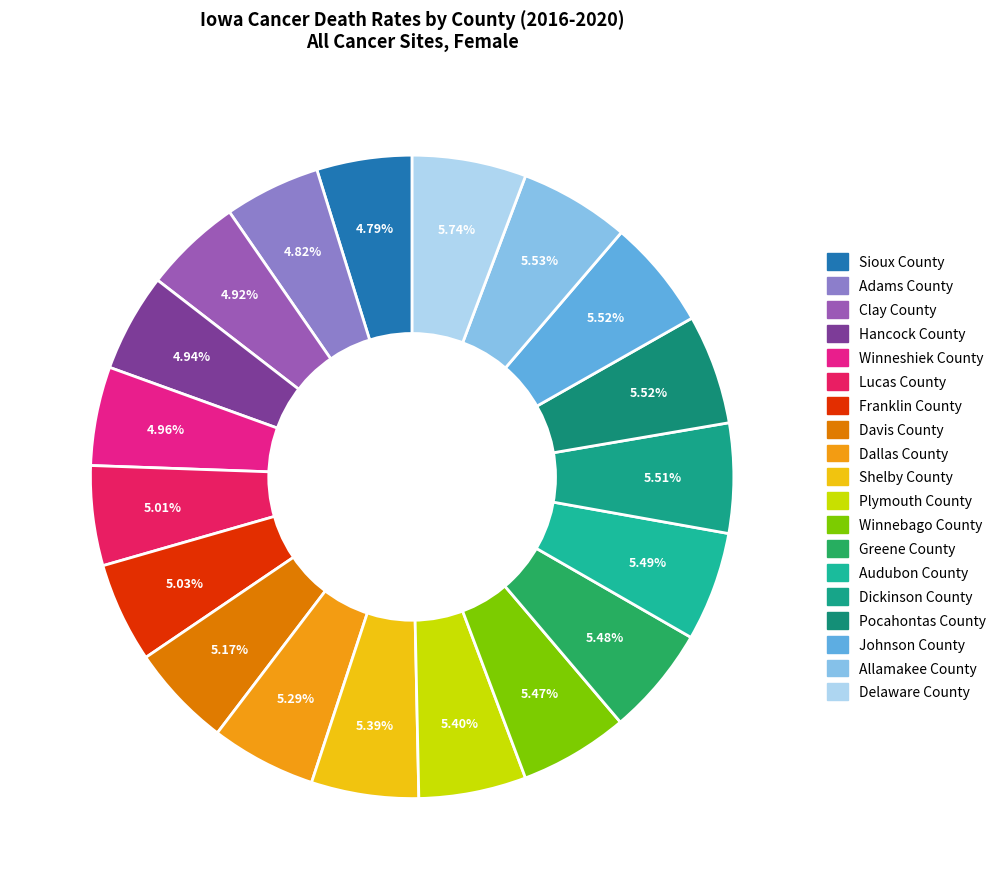

How many segments does this pie chart have?

19